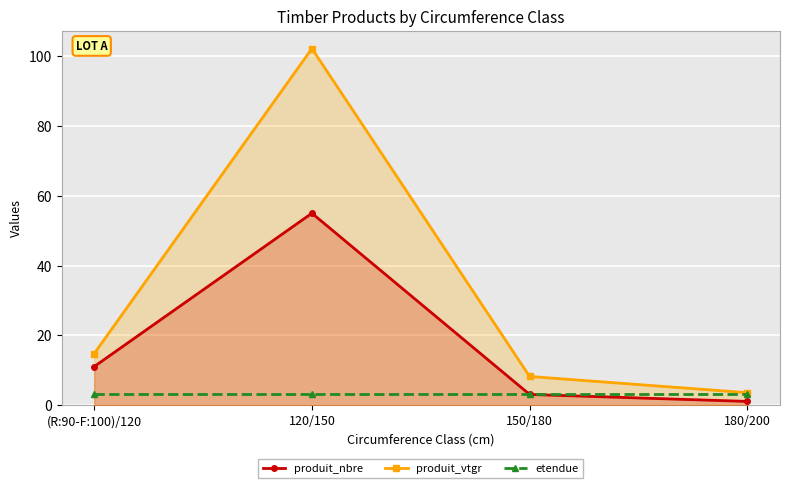

What is the total value across all series at 180/200?

7.5